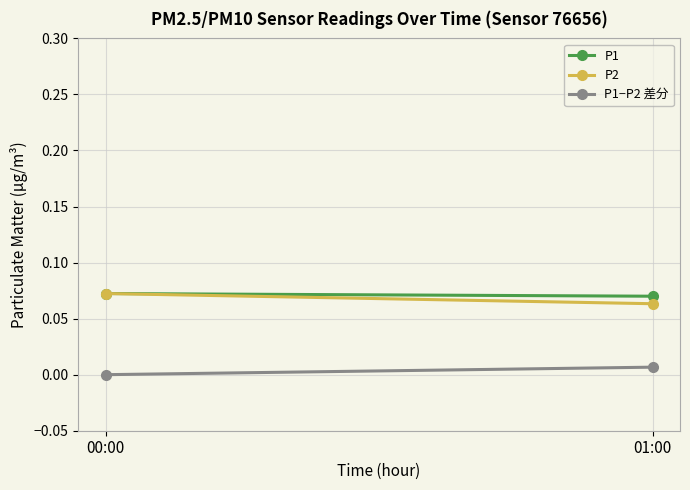

Rank the series at 01:00 from highest to lowest value.

P1, P2, P1−P2 差分